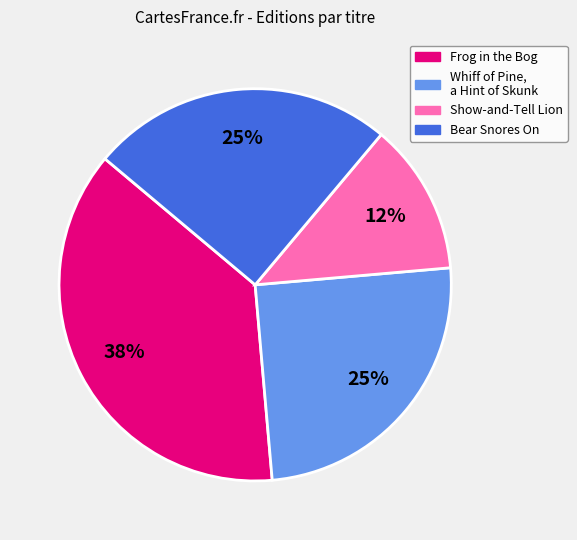

Count the number of slices in the pie.

4